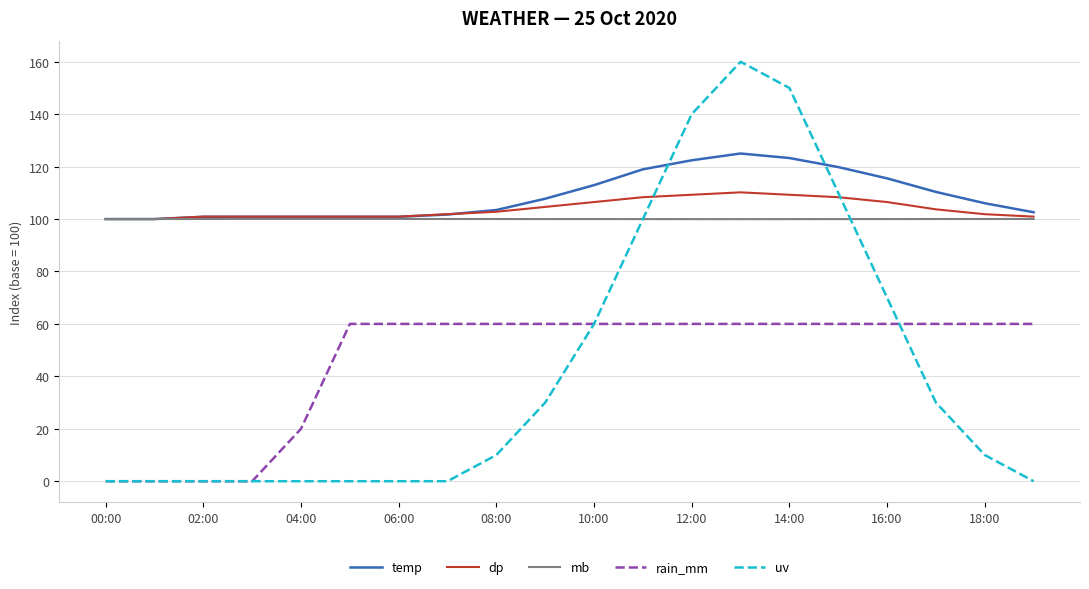

Which series has the largest total across all categories?

temp